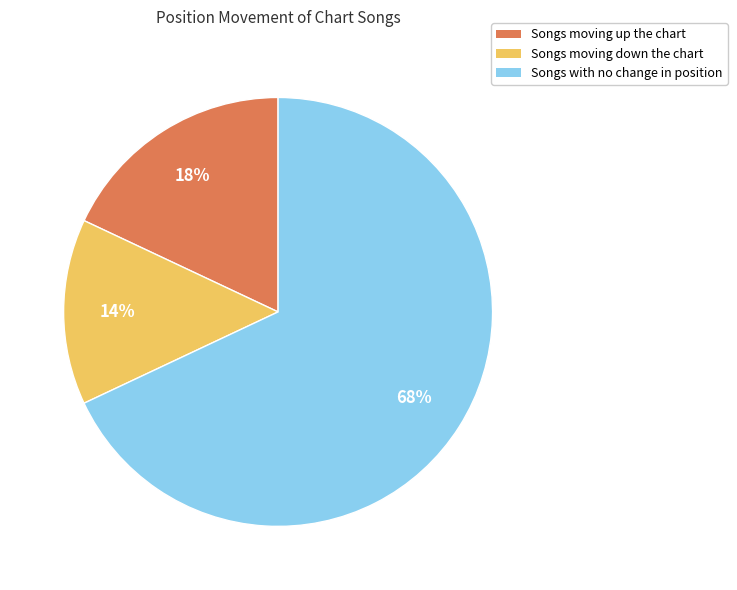

Is there any slice that represents more than half of the pie?

Yes